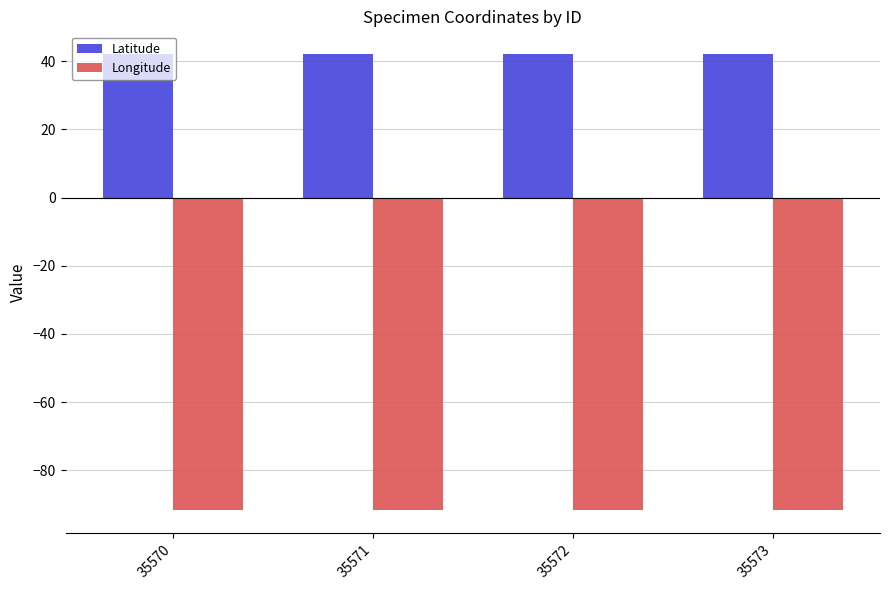

List the series in order of their overall mean, lowest first.

Longitude, Latitude